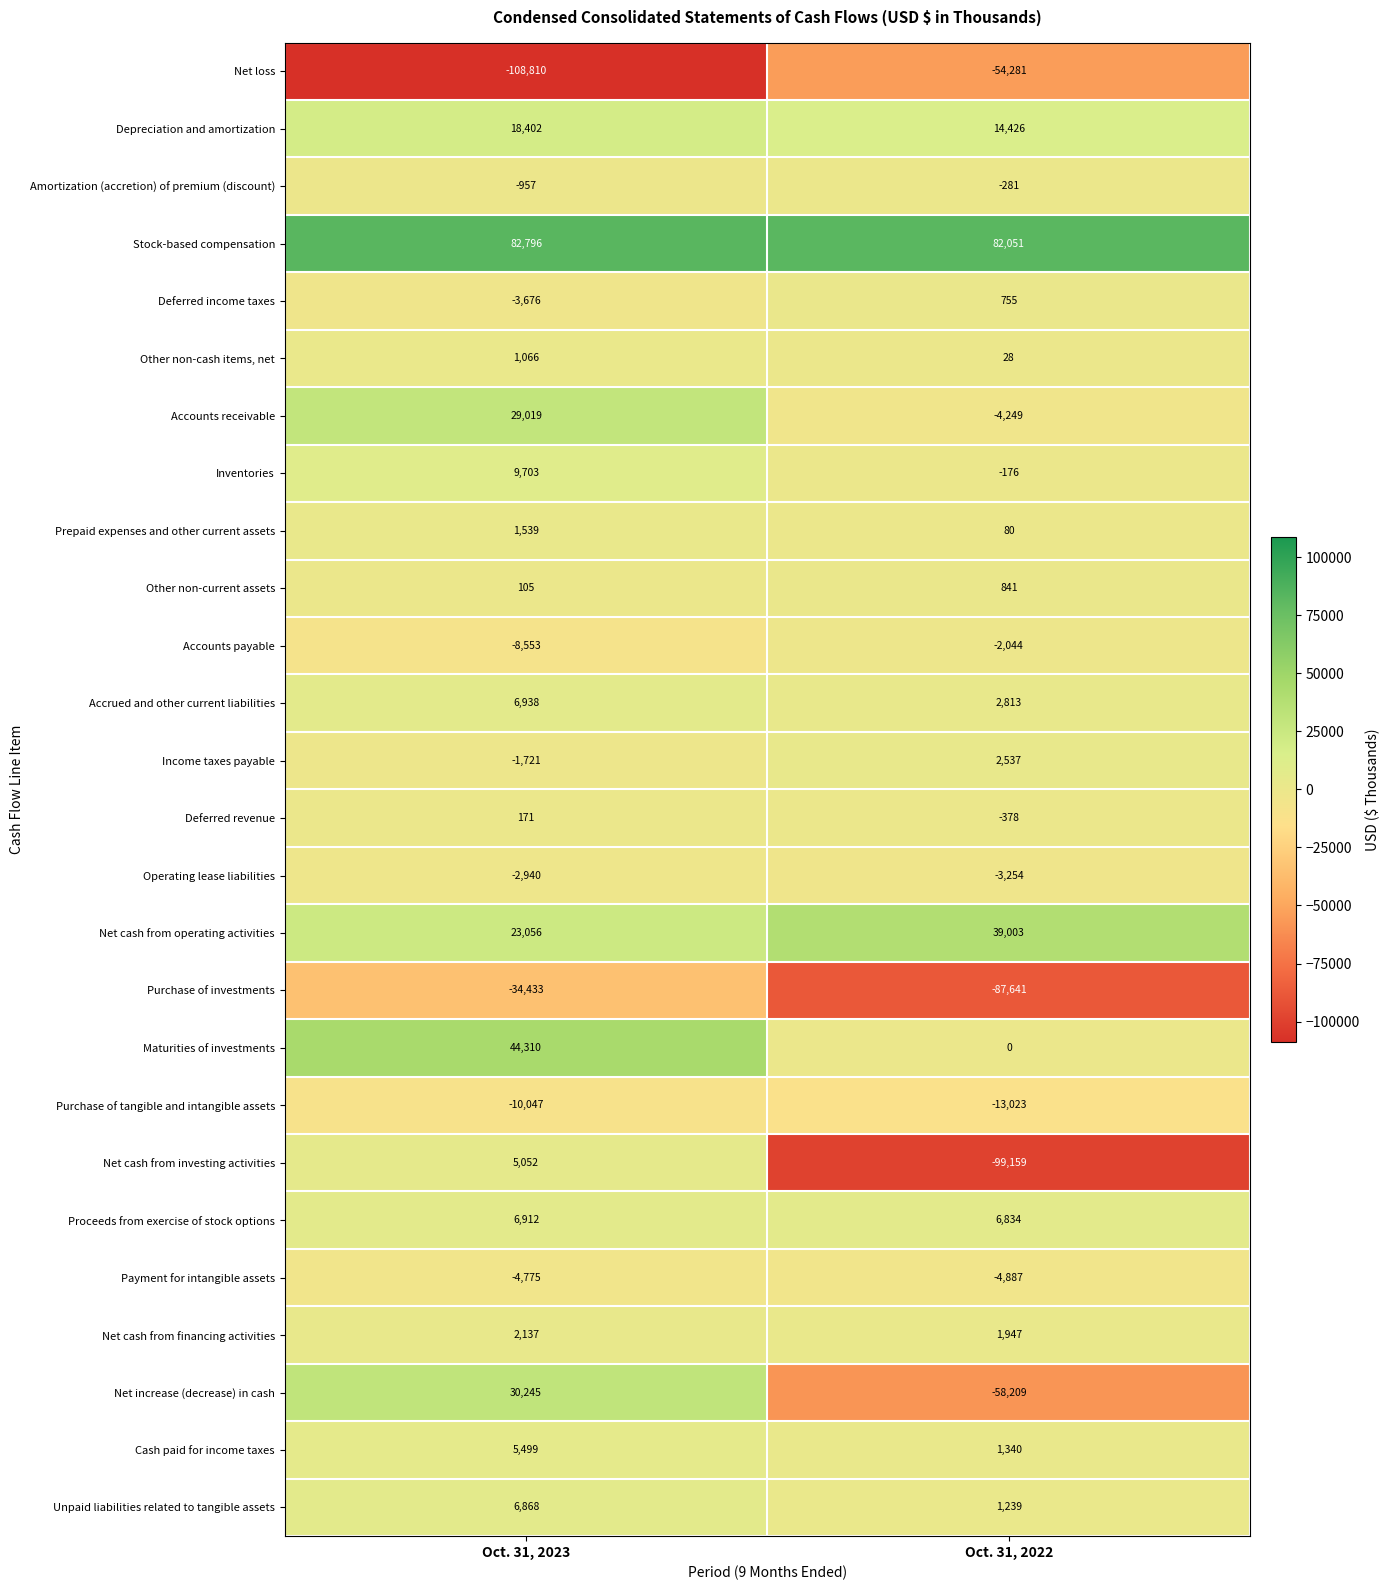

What is the smallest value displayed?

-108810